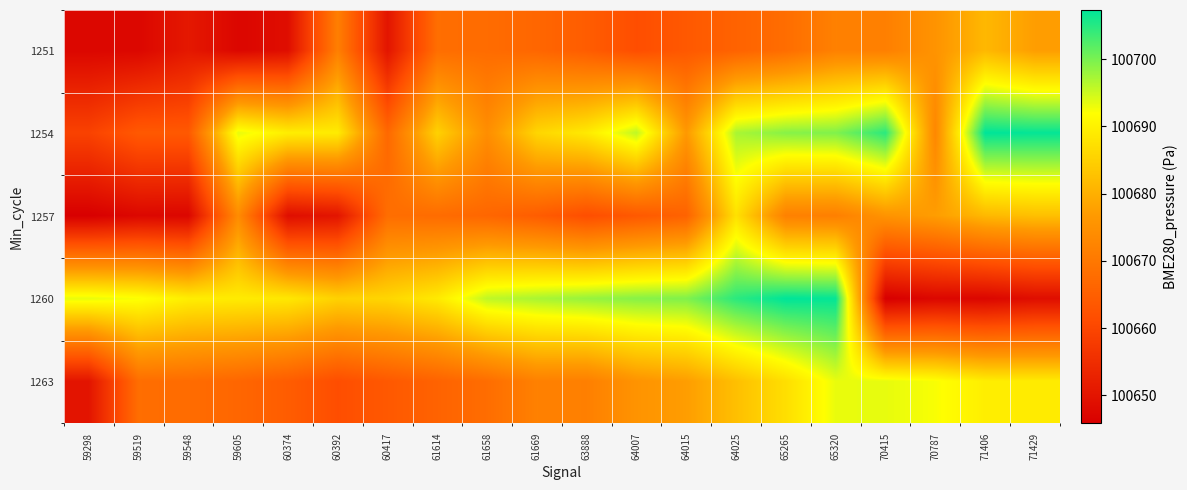

Which category has the highest value across all series?

71406